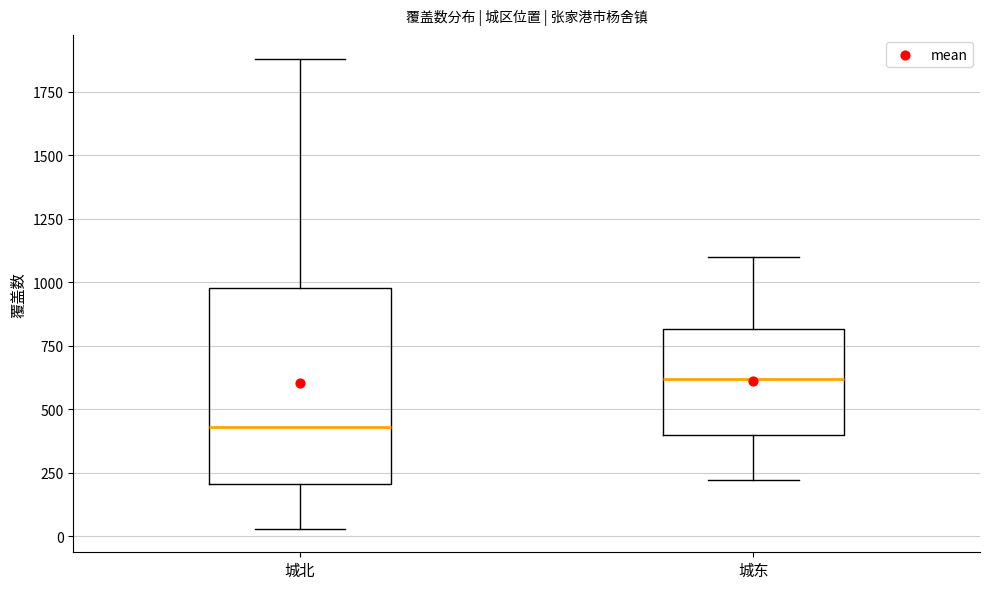

Which box is the tallest, from its lower edge to its upper edge?

城北